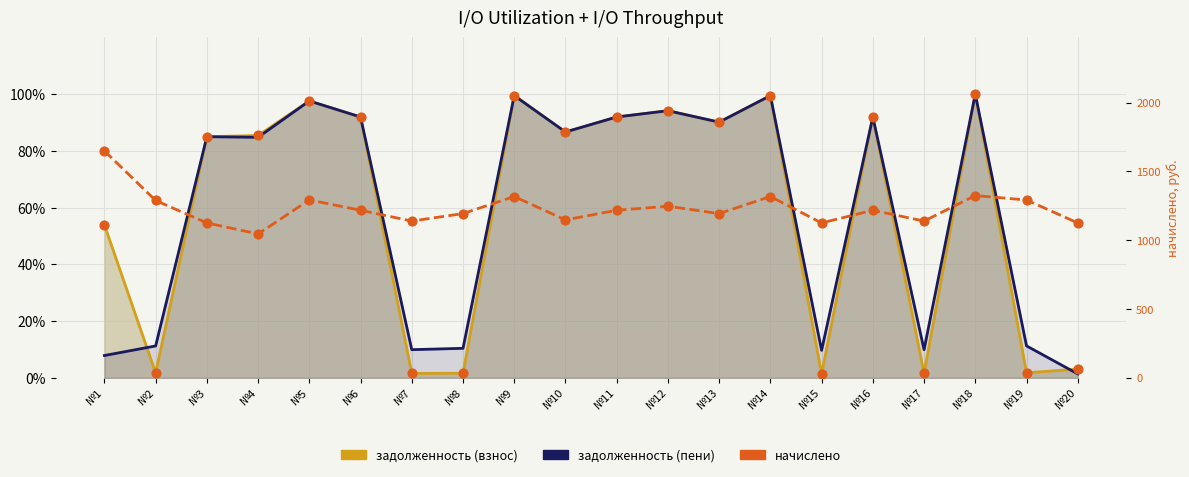

Which series contains the highest Y value?

начислено